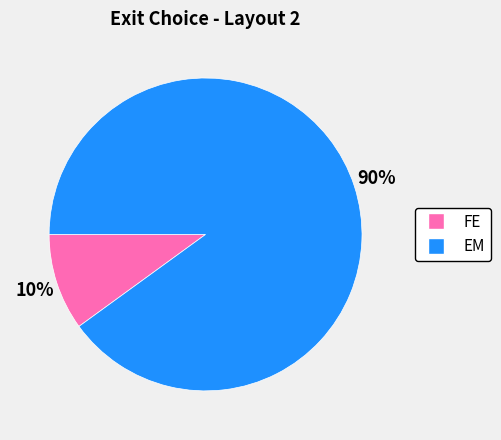

Which slice represents more than half of the pie?

EM